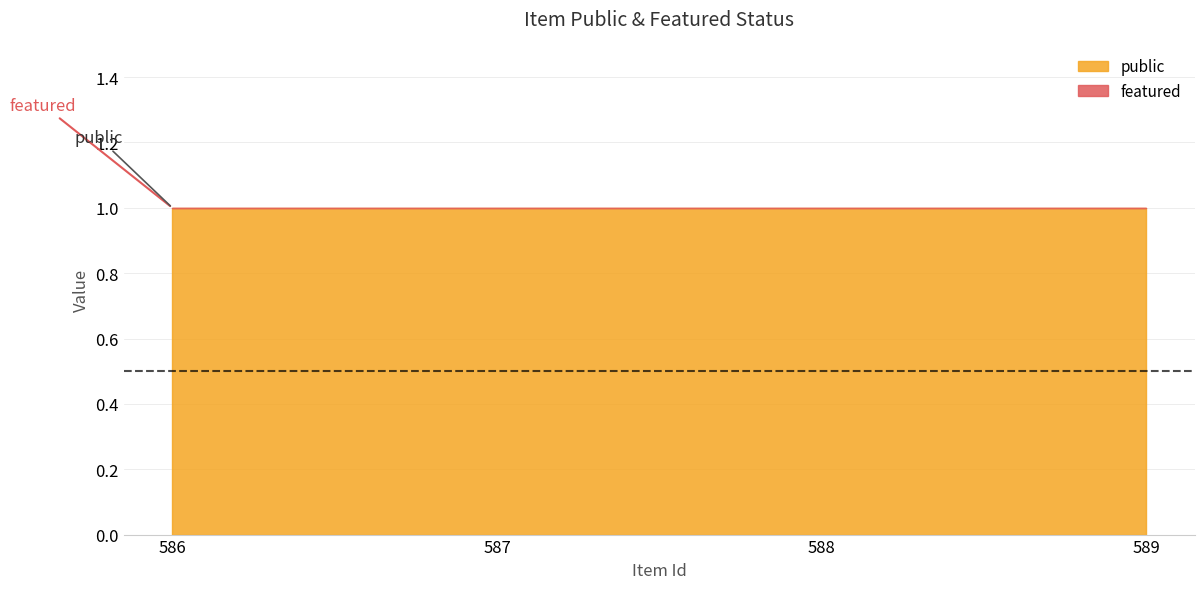

What is the difference between the highest and lowest values at 589?

1